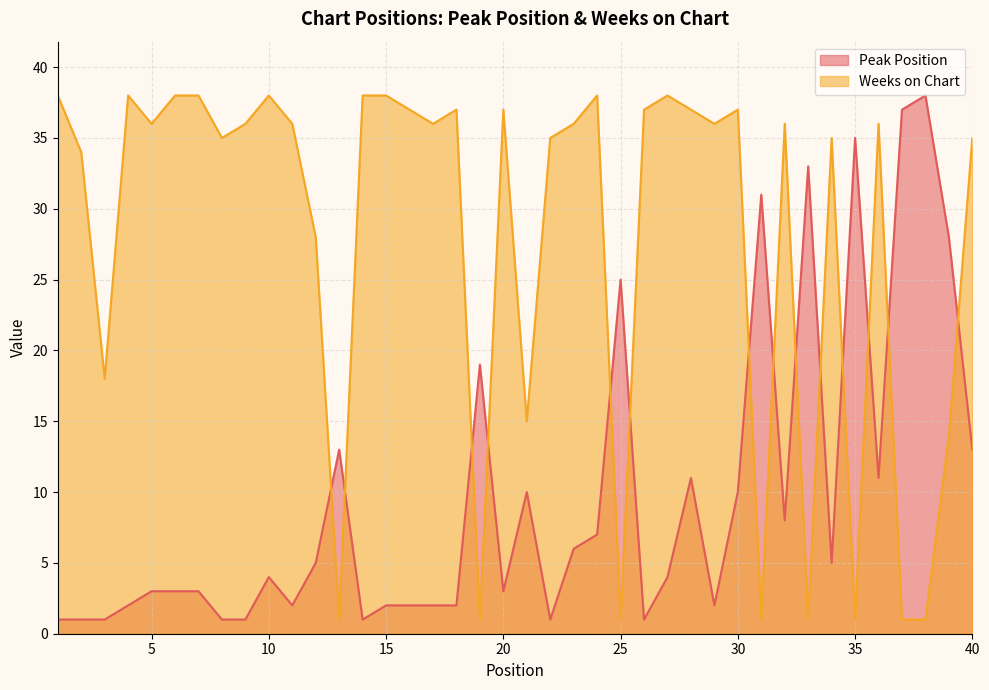

The value of Weeks on Chart at 6 is 23. True or false?

False